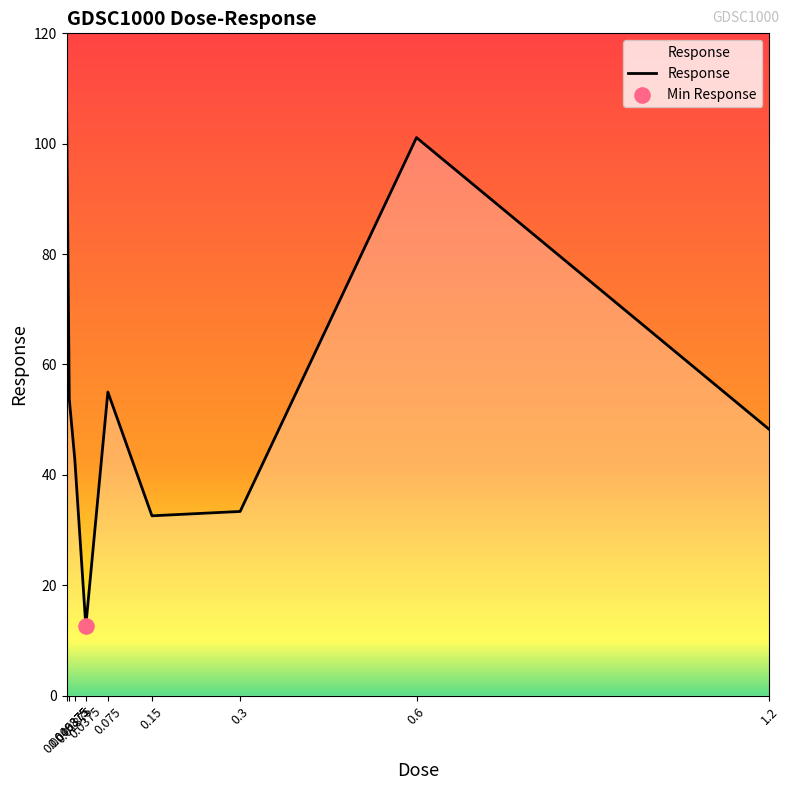

What is the ratio of the value at 0.0046875 to the value at 0.3?

3.2